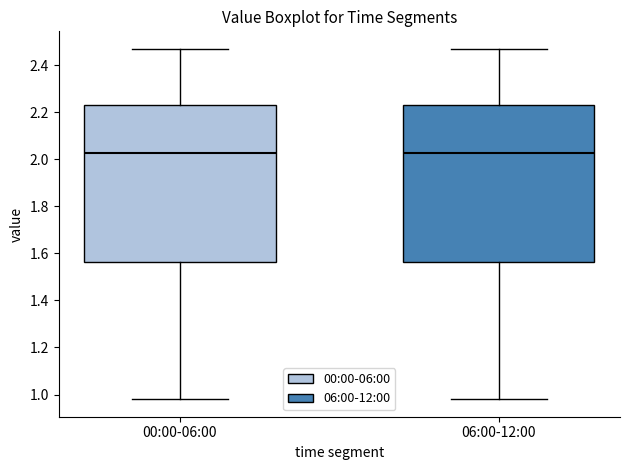

Reading left to right, transcribe this box plot: for each box, give where its median line is, the range the box spans, and where its two whiskers end, as read against the y-axis. The values are not printed on the chart, so give them approximately, as read against the axis.

00:00-06:00: median 2.02, box 1.56 to 2.24, whiskers 0.98 to 2.48
06:00-12:00: median 2.02, box 1.56 to 2.24, whiskers 0.98 to 2.48